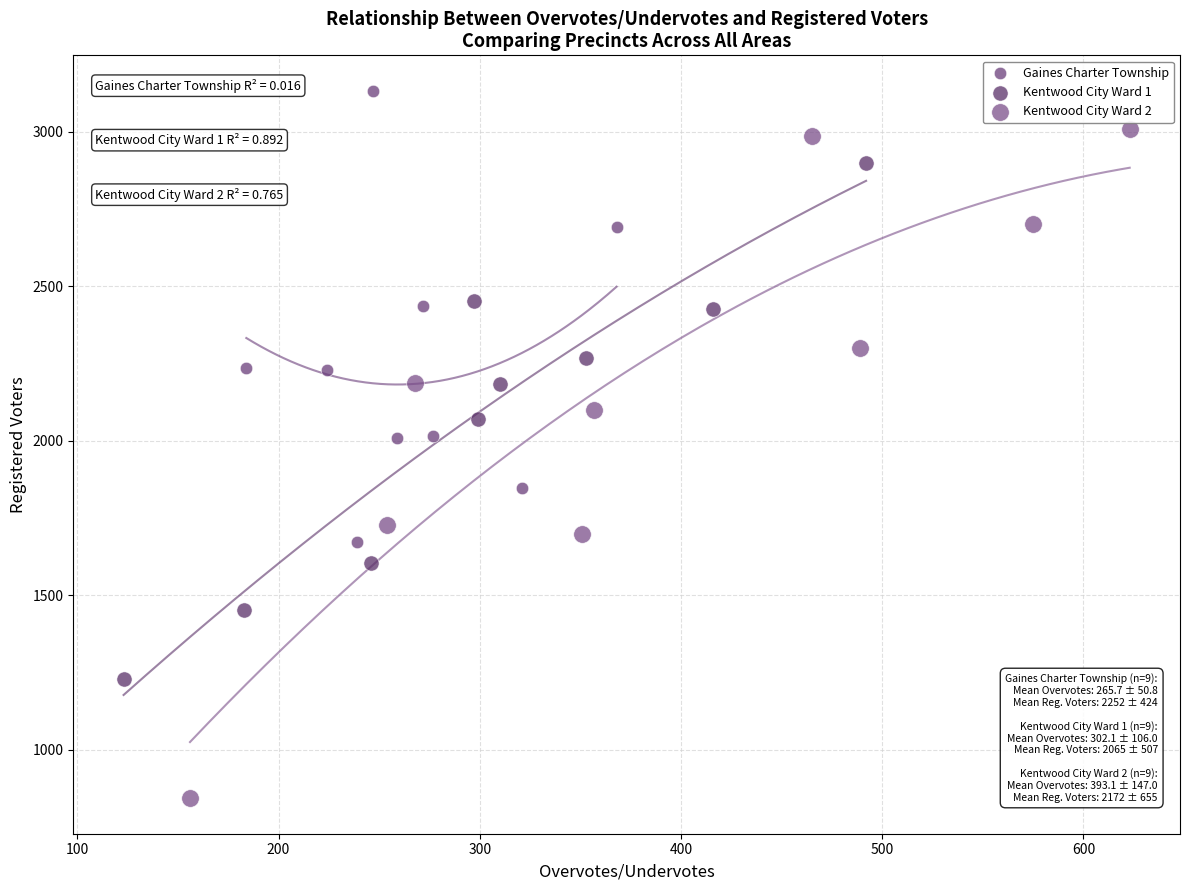

Which series reaches the maximum Y coordinate?

Gaines Charter Township